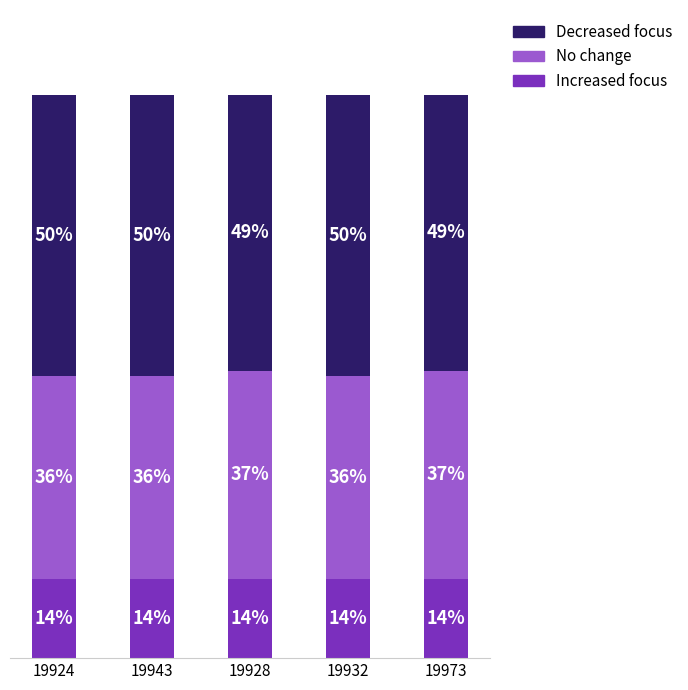

Does the chart contain any negative values?

No